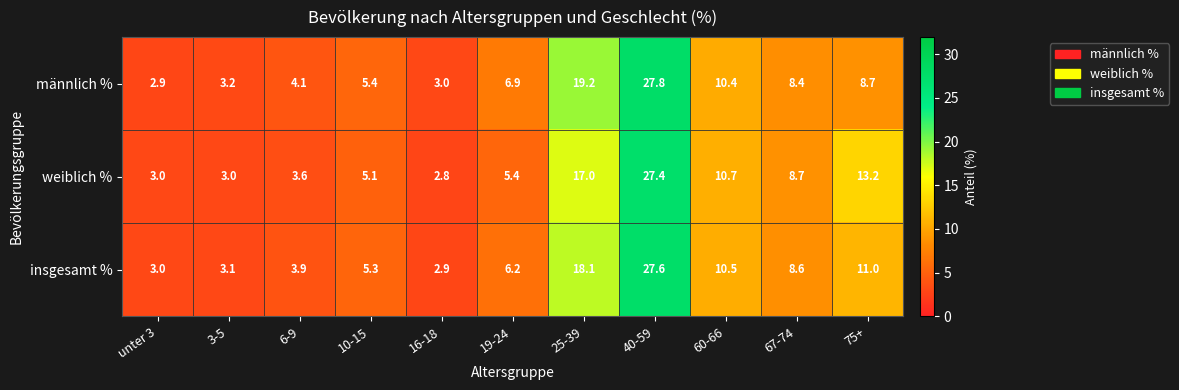

Count the number of categories in the chart.

11